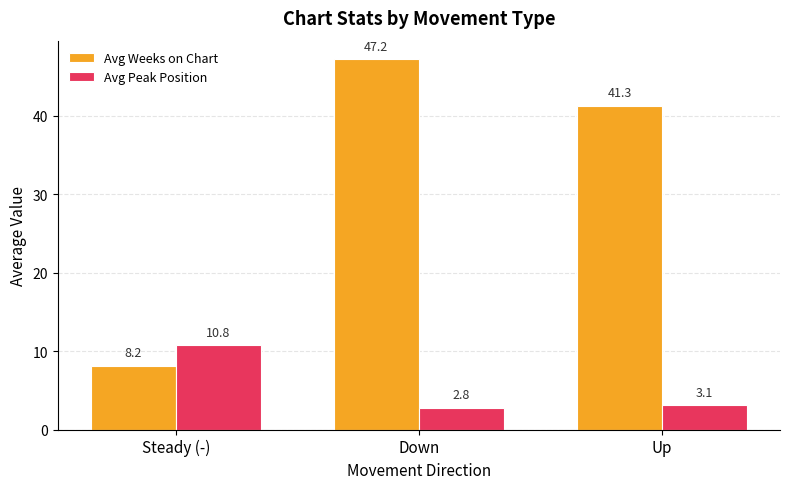

Which series has the largest range (max minus min)?

Avg Weeks on Chart